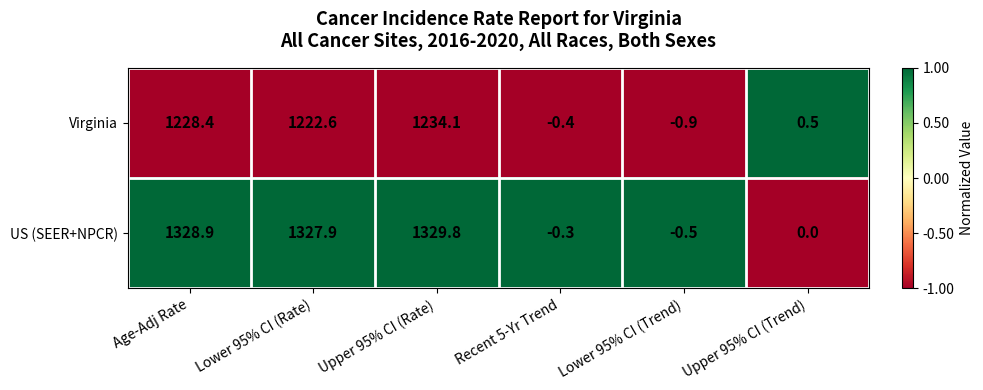

Rank the series at Upper 95% CI (Rate) from highest to lowest value.

US (SEER+NPCR), Virginia